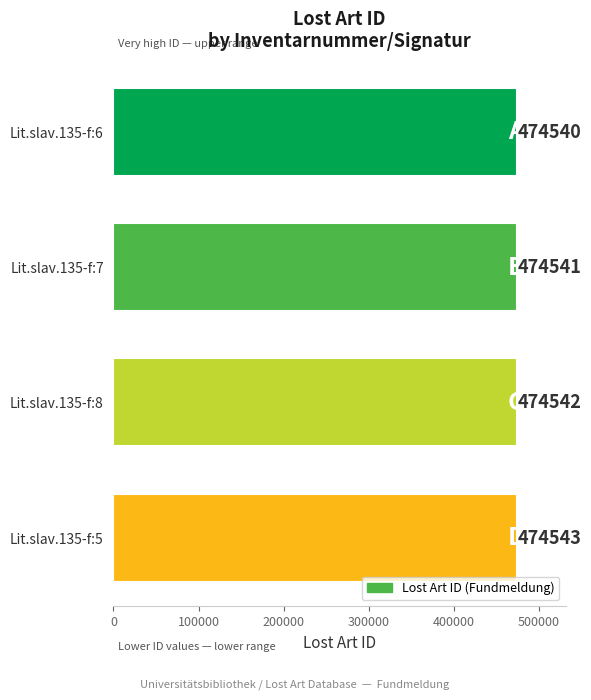

Reading bottom to top, extract all data points from this chart.

474543	474542	474541	474540